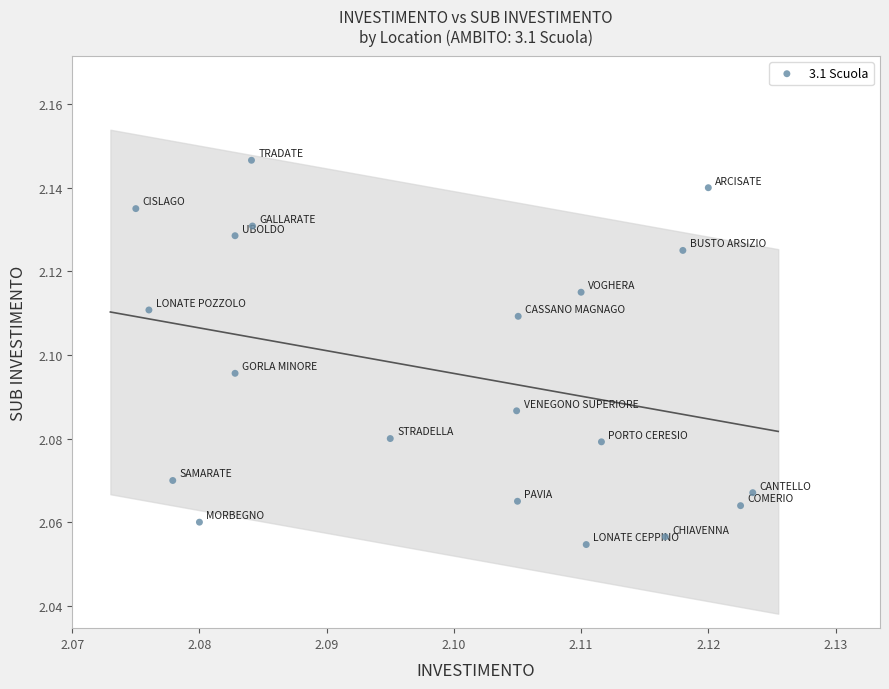

How many data points are displayed?

20